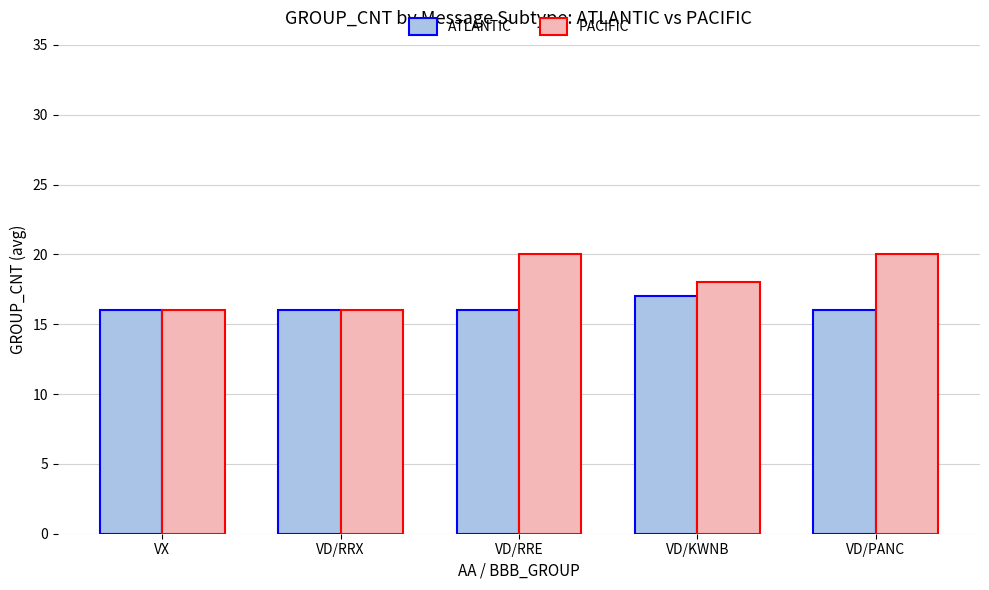

Reading left to right, transcribe all the data shown in this chart.

ATLANTIC: VX=16	VD/RRX=16	VD/RRE=16	VD/KWNB=17	VD/PANC=16
PACIFIC: VX=16	VD/RRX=16	VD/RRE=20	VD/KWNB=18	VD/PANC=20